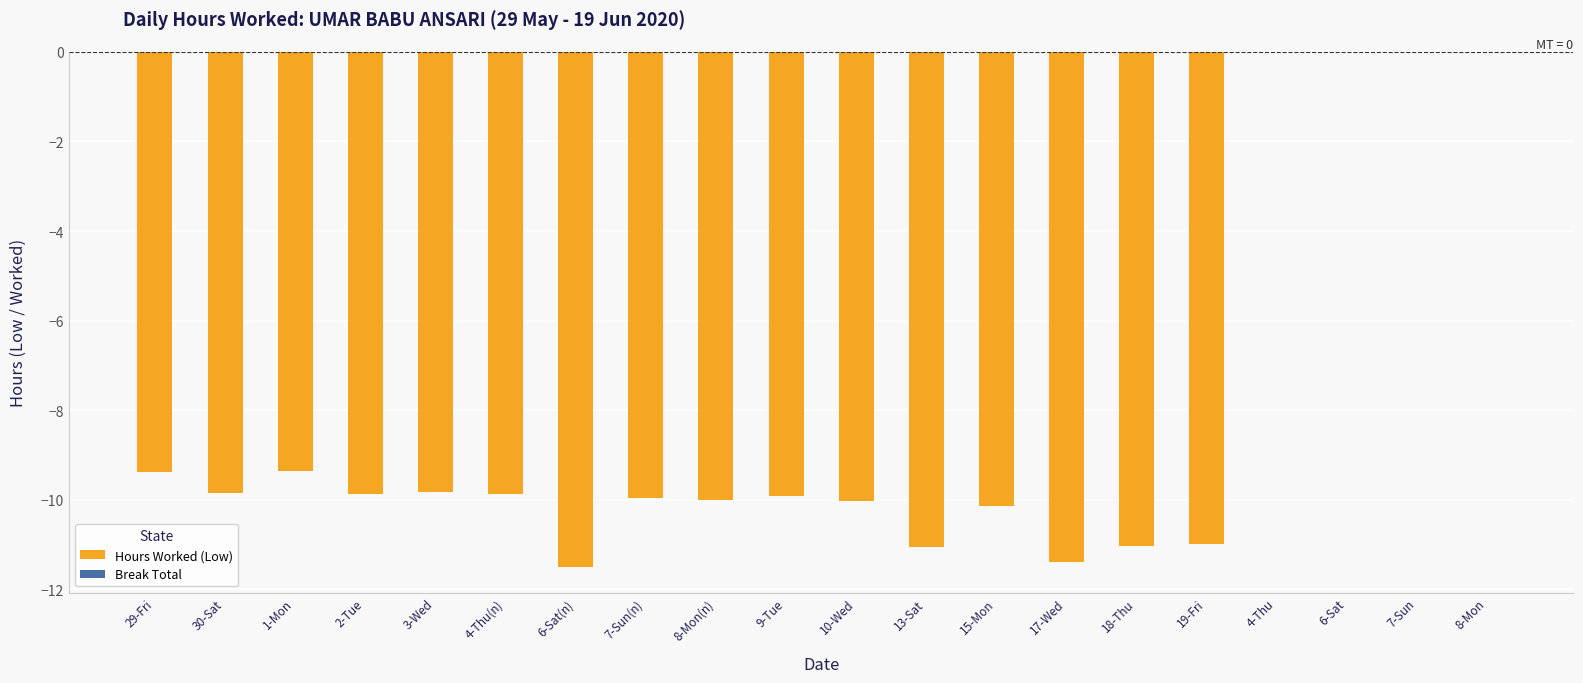

Between 18-Thu and 6-Sat(n), which is larger?

18-Thu